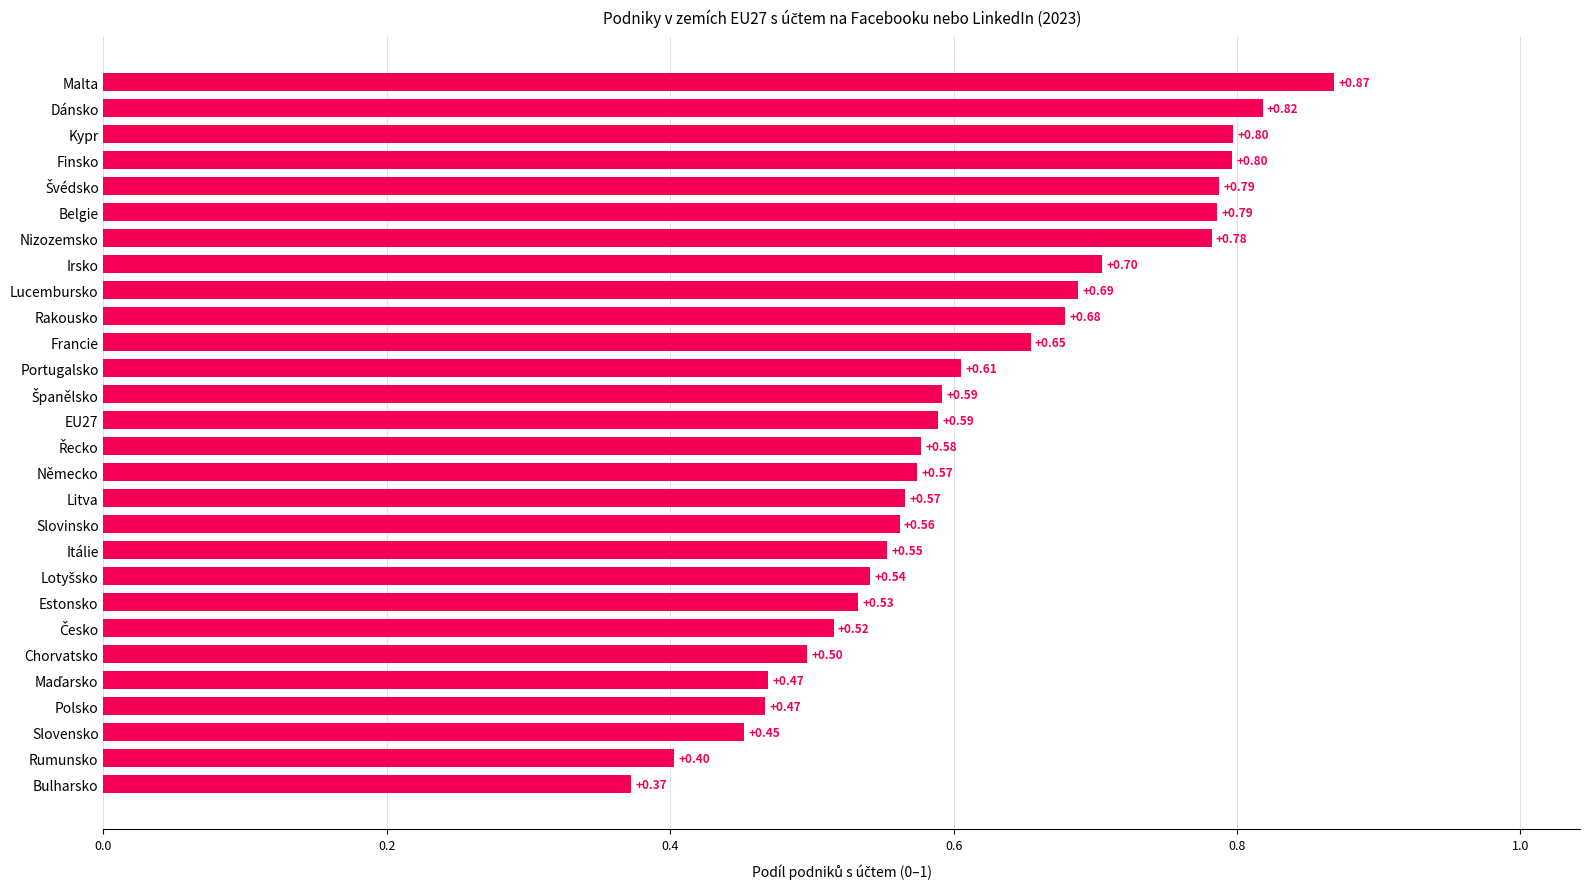

Which has a higher value, Dánsko or Portugalsko?

Dánsko